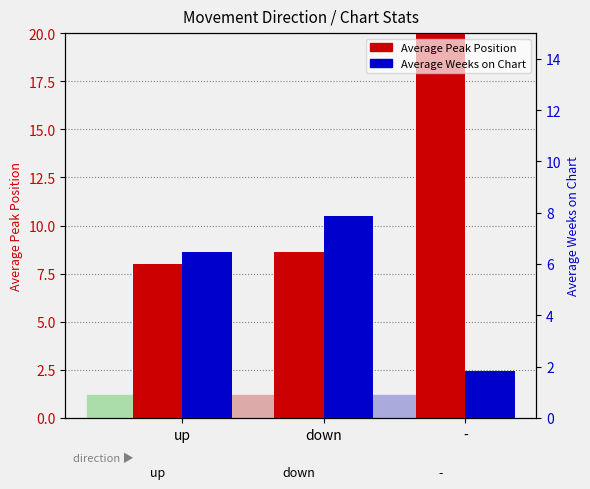

Rank the categories by Average Weeks on Chart value from lowest to highest.

-, up, down